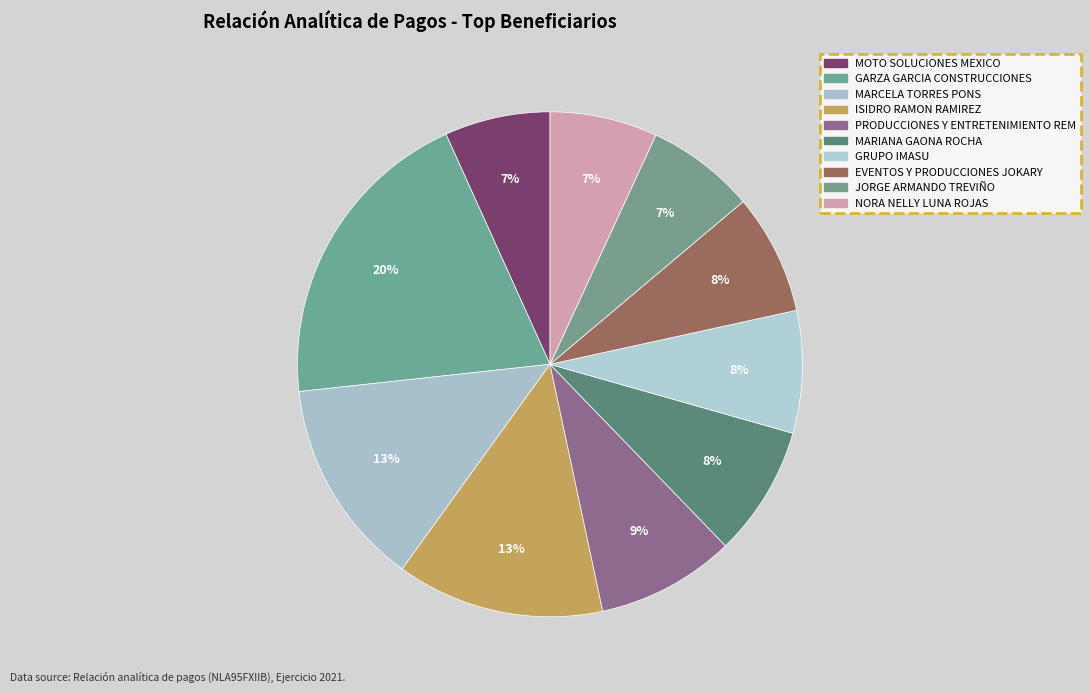

How many segments does this pie chart have?

10